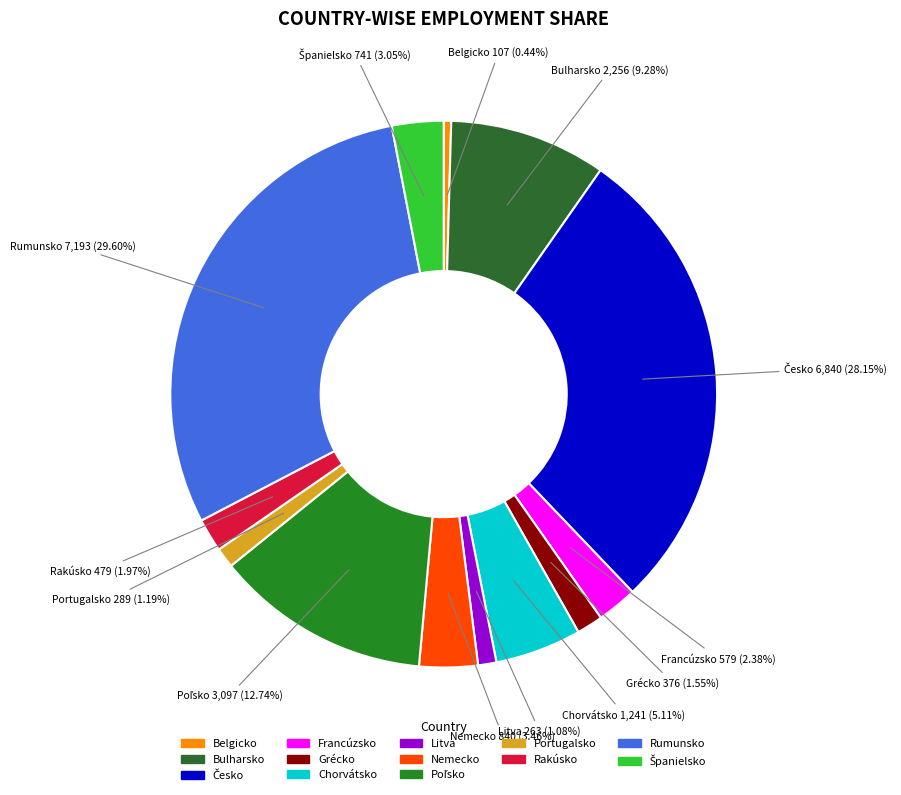

Count the number of slices in the pie.

13